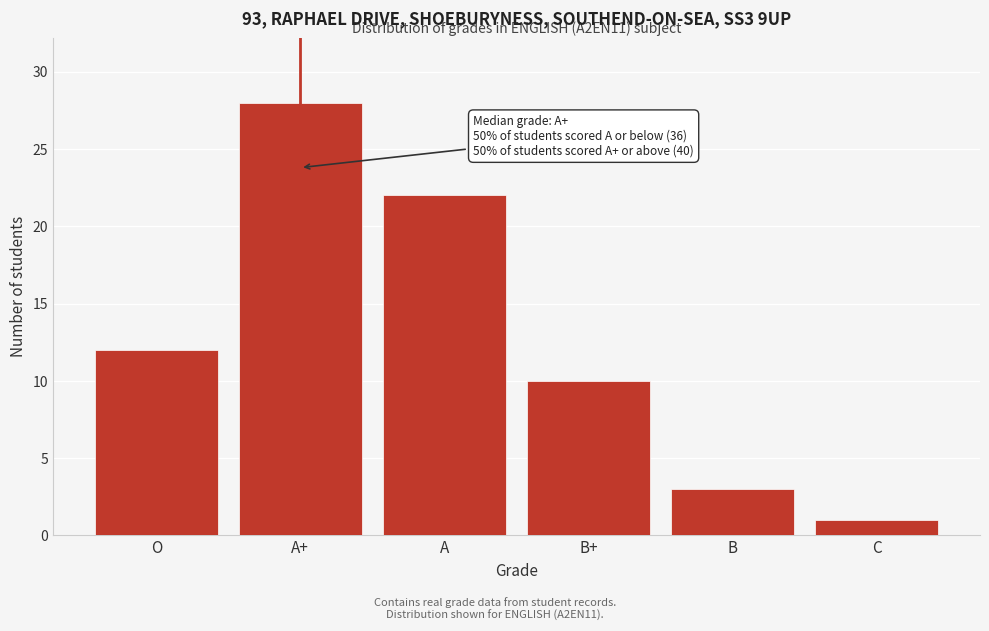

Reading left to right, transcribe all the data shown in this chart.

O=12	A+=28	A=22	B+=10	B=3	C=1